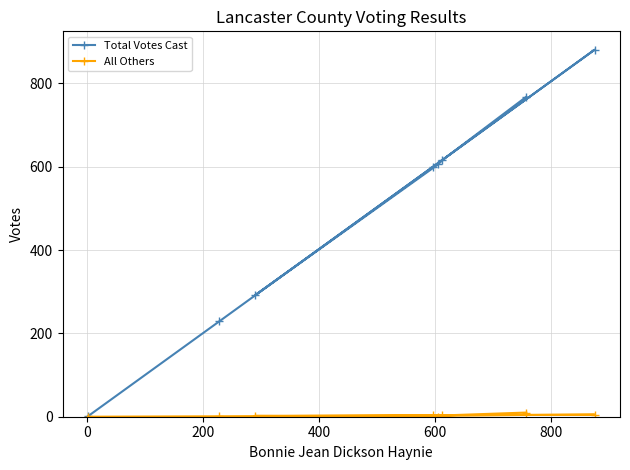

What is the greatest value displayed?

881